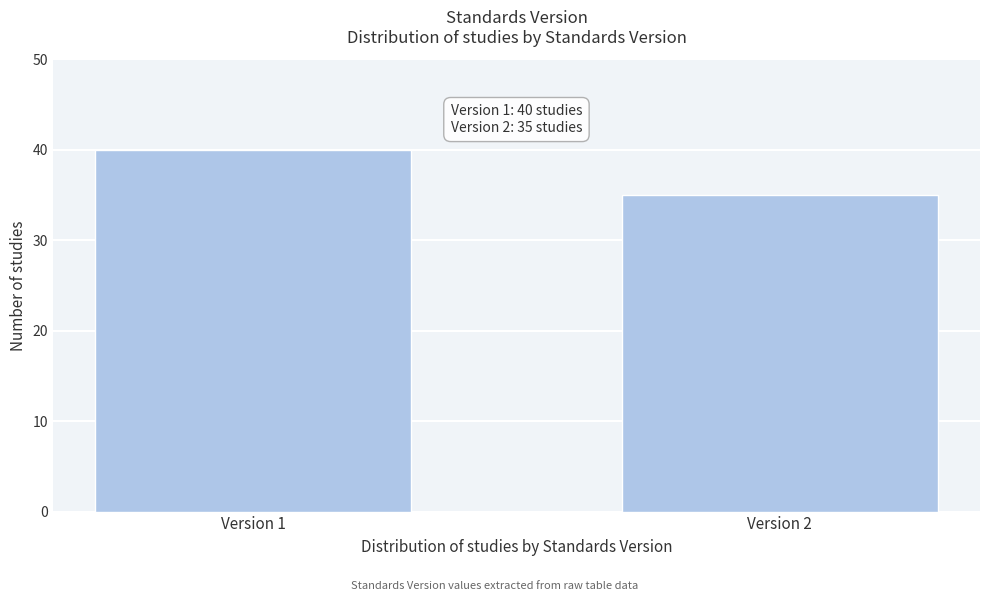

Reading left to right, transcribe all the data shown in this chart.

40	35